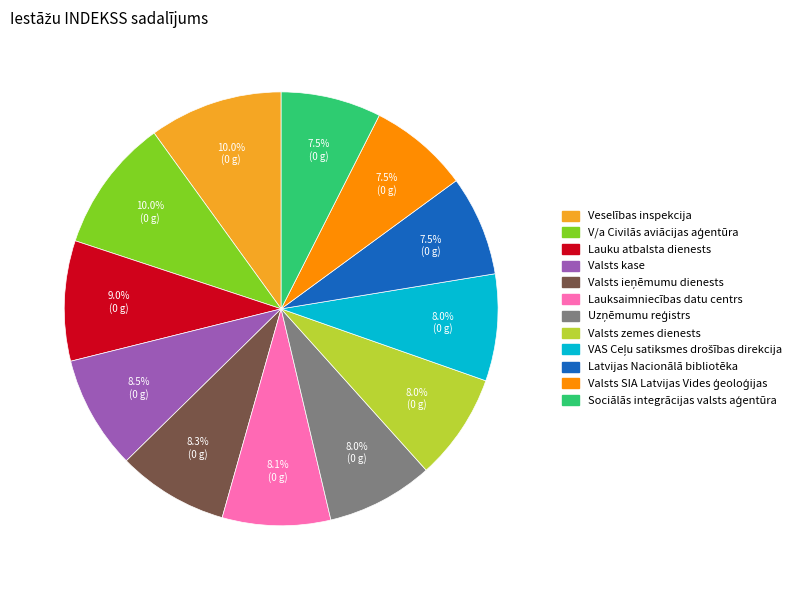

Is there a majority slice in this chart?

No